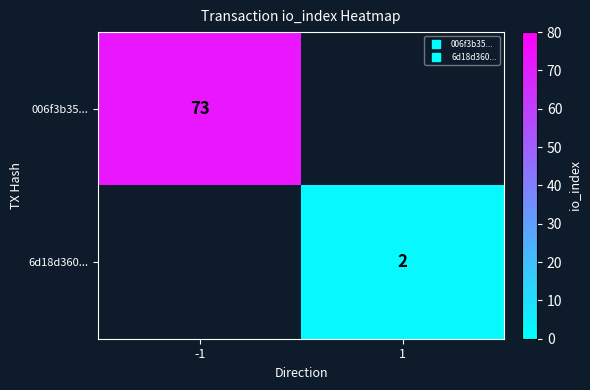

Between -1 and 1, which is larger?

-1